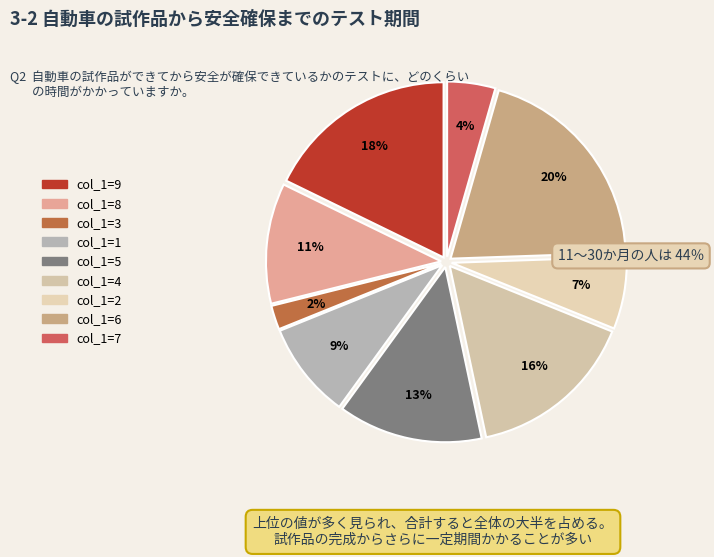

Between col_1=1 and col_1=5, which is larger?

col_1=5